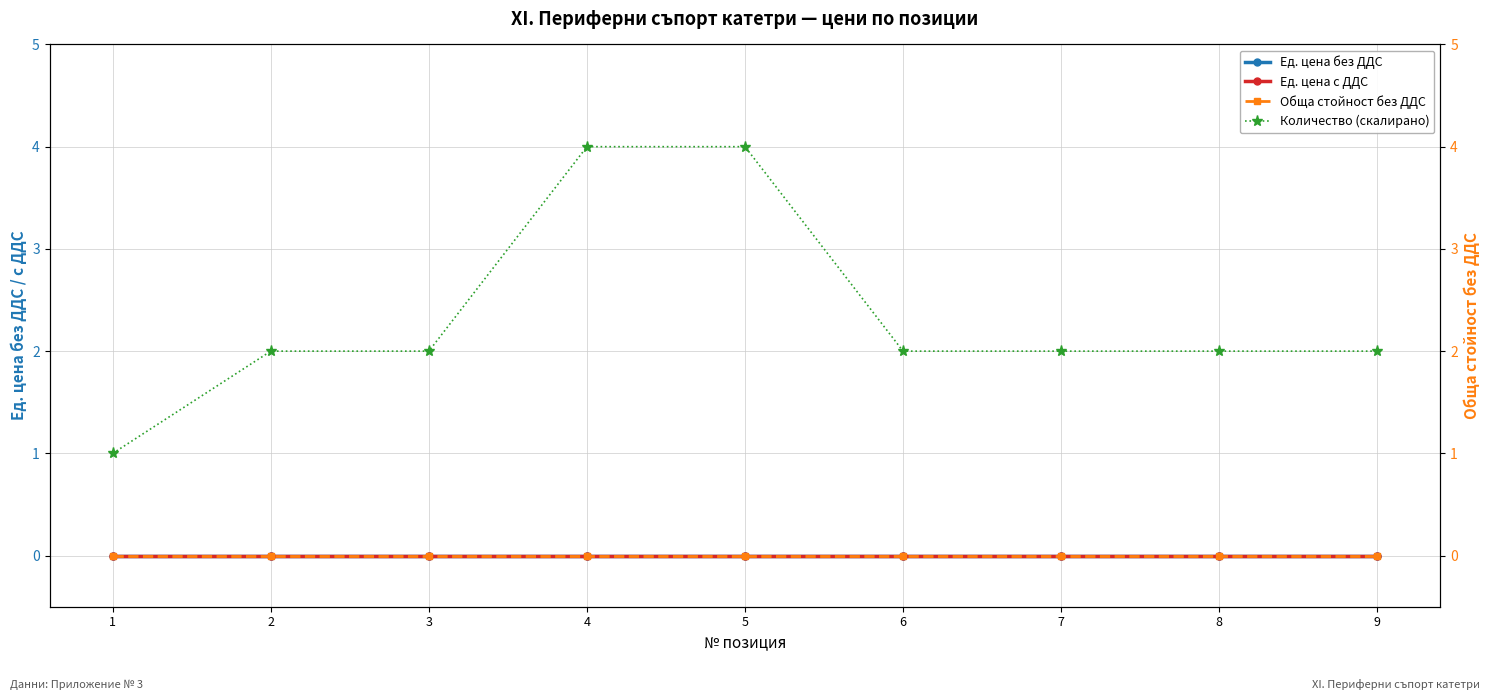

At which category does the chart reach its peak across all series?

4